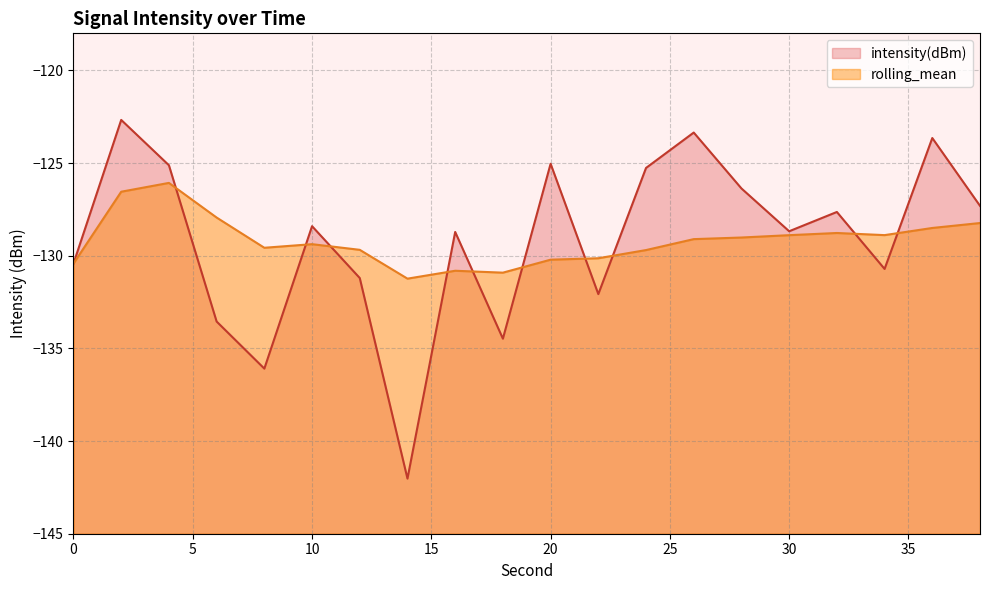

Count the number of categories in the chart.

20